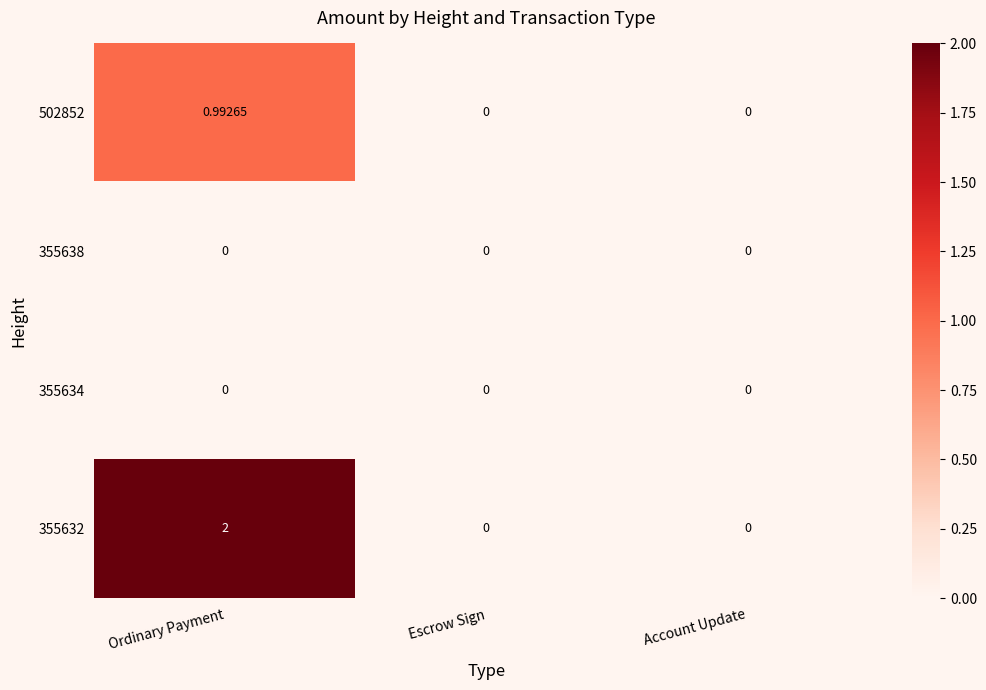

At how many categories does at least one series exceed 1?

1